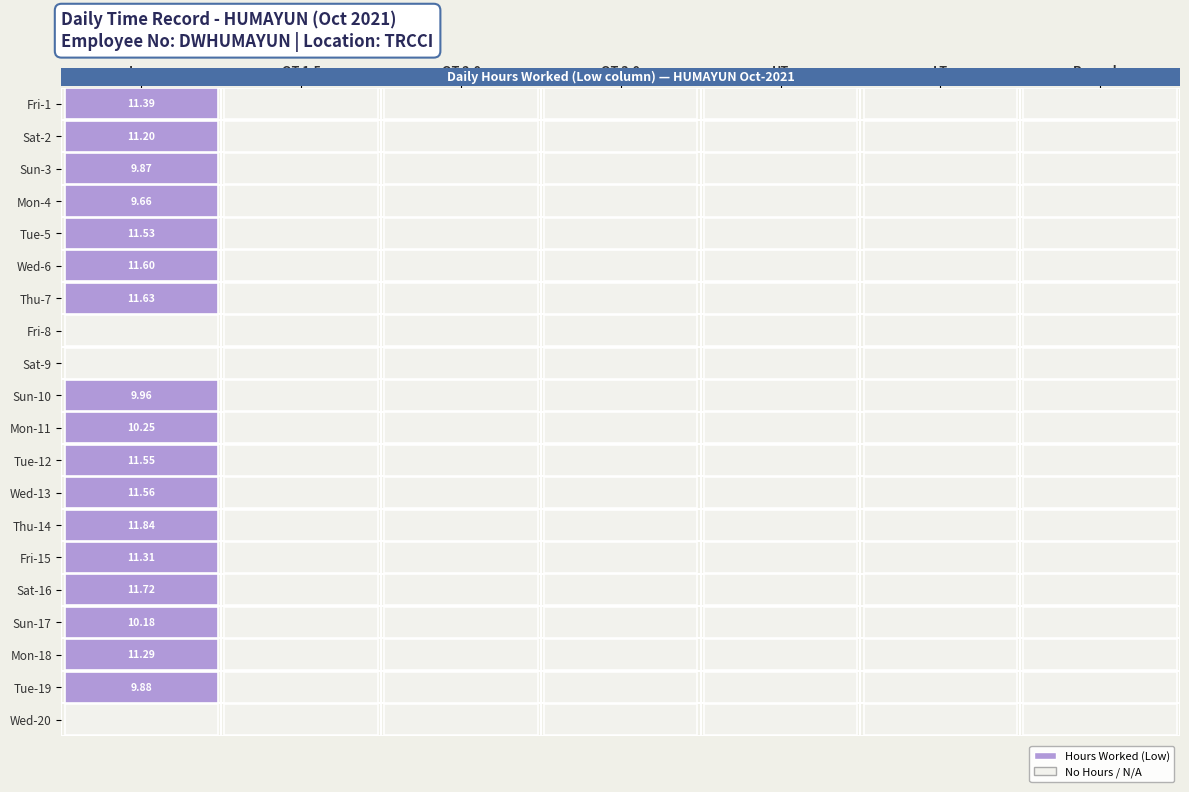

Reading left to right, list all the values displayed in this chart.

Fri-1: 0=11.4	1=0.0	2=0.0	3=0.0	4=0.0	5=0.0	6=0.0
Sat-2: 0=11.2	1=0.0	2=0.0	3=0.0	4=0.0	5=0.0	6=0.0
Sun-3: 0=9.9	1=0.0	2=0.0	3=0.0	4=0.0	5=0.0	6=0.0
Mon-4: 0=9.7	1=0.0	2=0.0	3=0.0	4=0.0	5=0.0	6=0.0
Tue-5: 0=11.5	1=0.0	2=0.0	3=0.0	4=0.0	5=0.0	6=0.0
Wed-6: 0=11.6	1=0.0	2=0.0	3=0.0	4=0.0	5=0.0	6=0.0
Thu-7: 0=11.6	1=0.0	2=0.0	3=0.0	4=0.0	5=0.0	6=0.0
Fri-8: 0=0.0	1=0.0	2=0.0	3=0.0	4=0.0	5=0.0	6=0.0
Sat-9: 0=0.0	1=0.0	2=0.0	3=0.0	4=0.0	5=0.0	6=0.0
Sun-10: 0=10.0	1=0.0	2=0.0	3=0.0	4=0.0	5=0.0	6=0.0
Mon-11: 0=10.2	1=0.0	2=0.0	3=0.0	4=0.0	5=0.0	6=0.0
Tue-12: 0=11.6	1=0.0	2=0.0	3=0.0	4=0.0	5=0.0	6=0.0
Wed-13: 0=11.6	1=0.0	2=0.0	3=0.0	4=0.0	5=0.0	6=0.0
Thu-14: 0=11.8	1=0.0	2=0.0	3=0.0	4=0.0	5=0.0	6=0.0
Fri-15: 0=11.3	1=0.0	2=0.0	3=0.0	4=0.0	5=0.0	6=0.0
Sat-16: 0=11.7	1=0.0	2=0.0	3=0.0	4=0.0	5=0.0	6=0.0
Sun-17: 0=10.2	1=0.0	2=0.0	3=0.0	4=0.0	5=0.0	6=0.0
Mon-18: 0=11.3	1=0.0	2=0.0	3=0.0	4=0.0	5=0.0	6=0.0
Tue-19: 0=9.9	1=0.0	2=0.0	3=0.0	4=0.0	5=0.0	6=0.0
Wed-20: 0=0.0	1=0.0	2=0.0	3=0.0	4=0.0	5=0.0	6=0.0